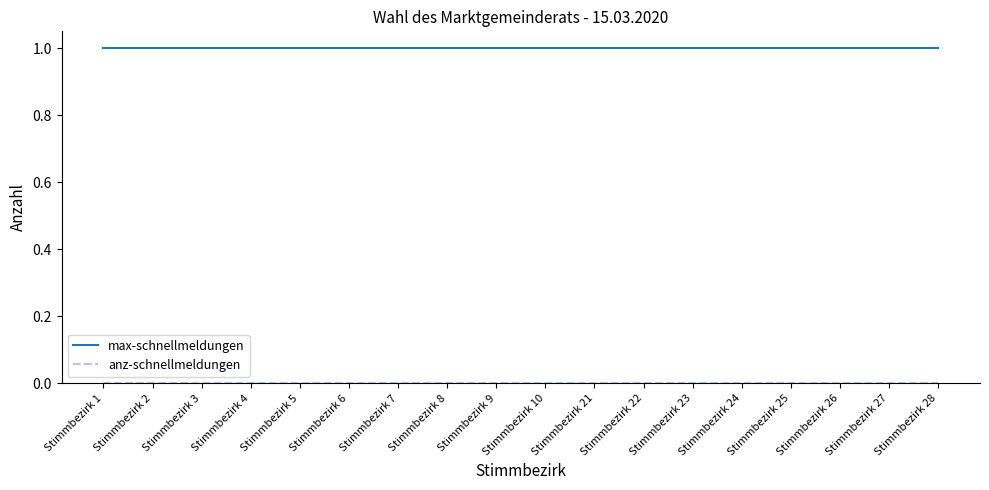

Which series has the largest total across all categories?

max-schnellmeldungen